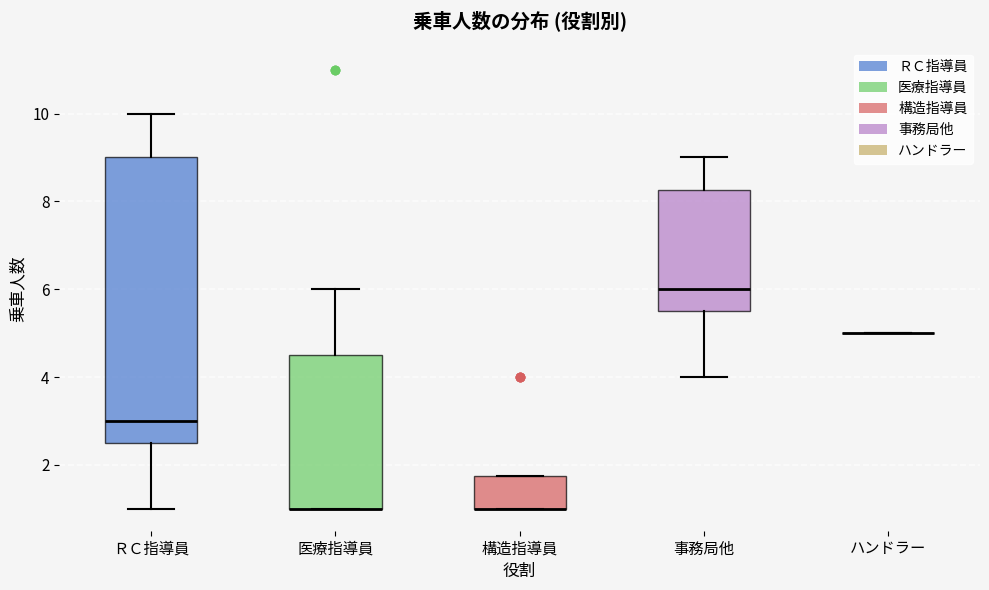

Which box is the tallest, from its lower edge to its upper edge?

ＲＣ指導員